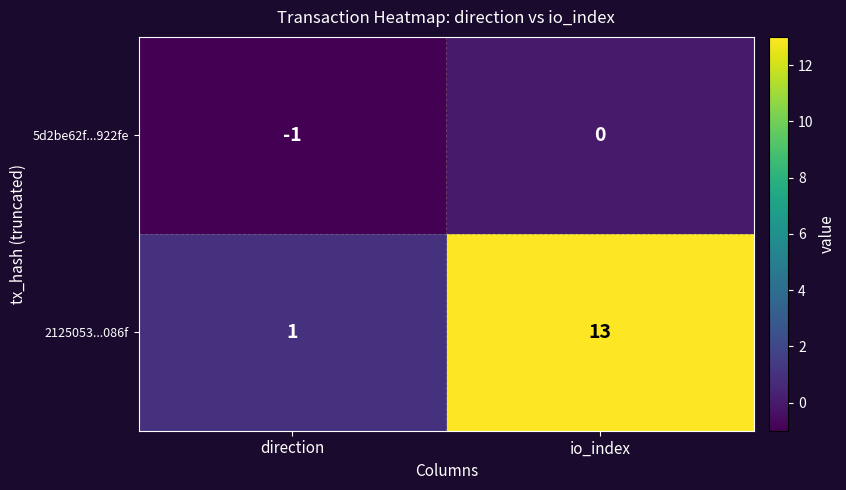

True or false: 2125053...086f has a value of 1 at direction.

True